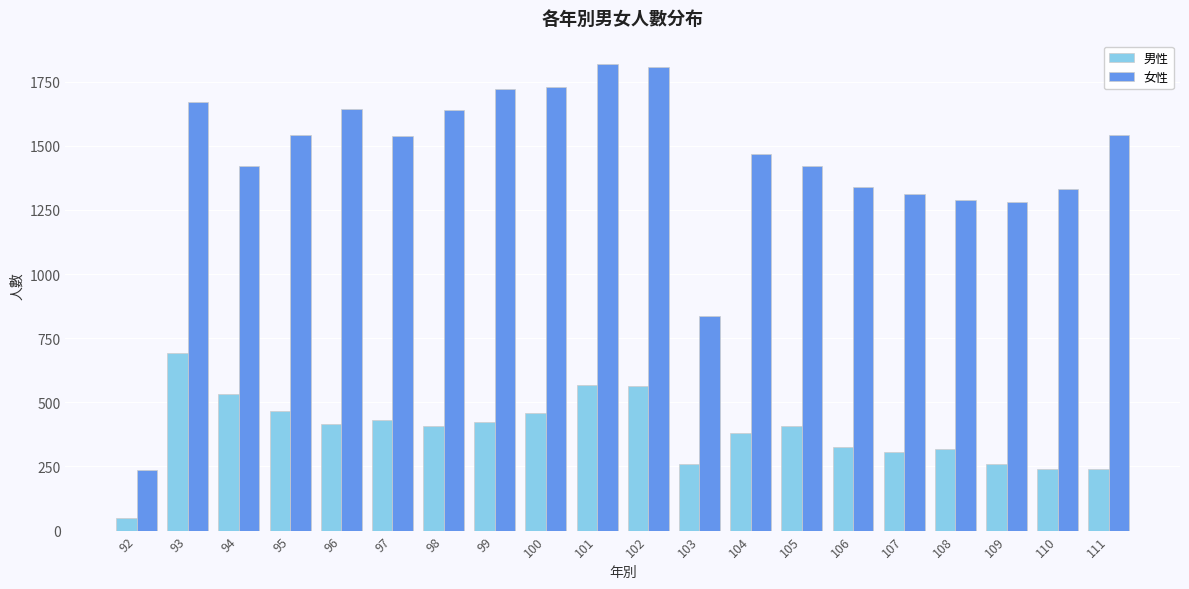

Which series has the largest range (max minus min)?

女性